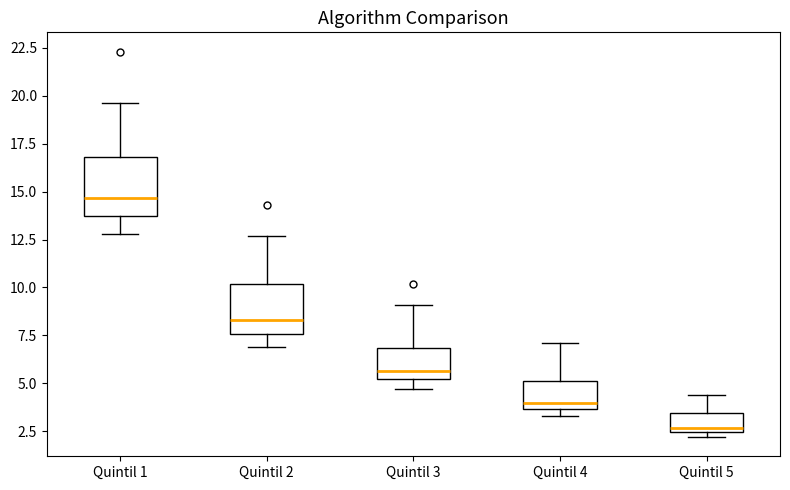

Where does the upper whisker of the box for Quintil 4 end on the y-axis? The values are not printed on the chart, so give them approximately, as read against the axis.

7.0